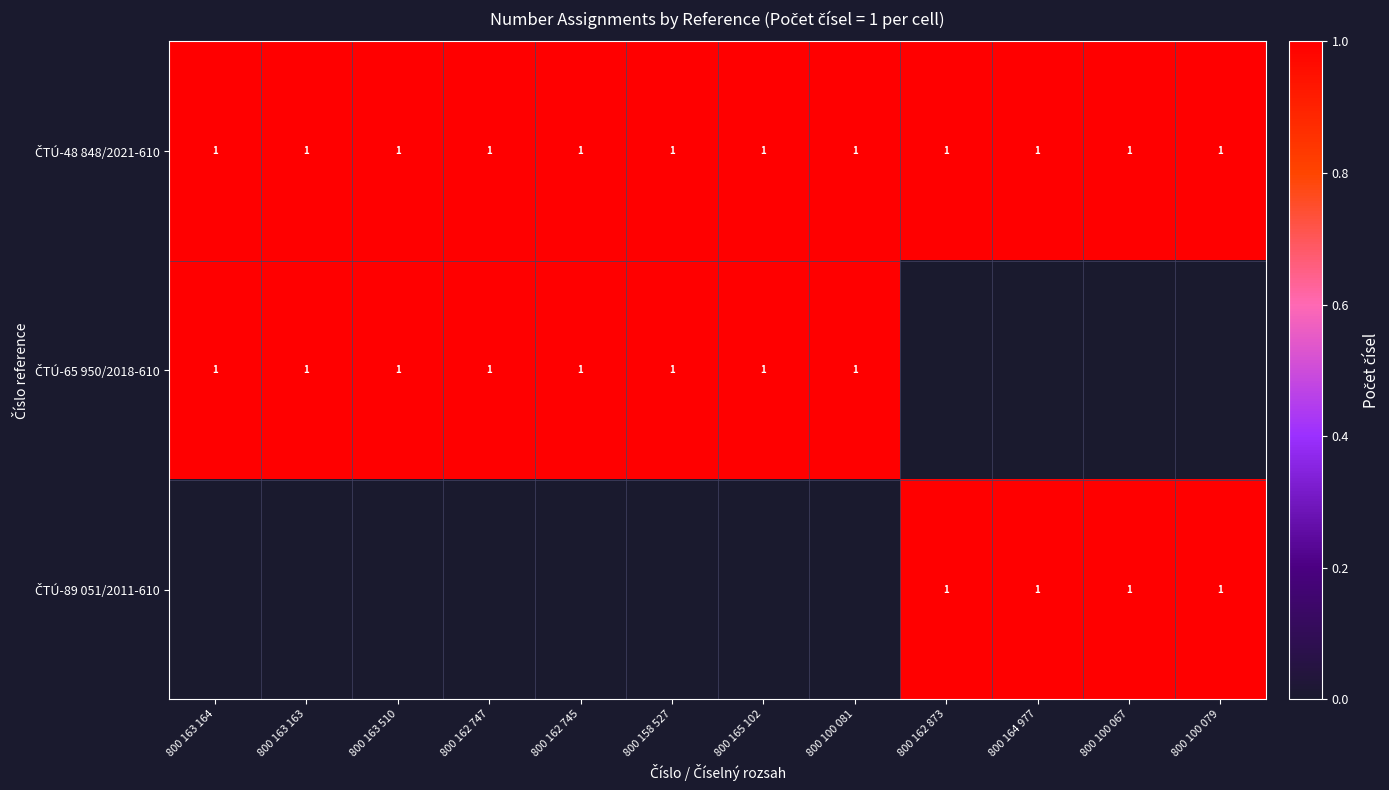

List the series in order of their peak value, lowest first.

ČTÚ-48 848/2021-610, ČTÚ-65 950/2018-610, ČTÚ-89 051/2011-610